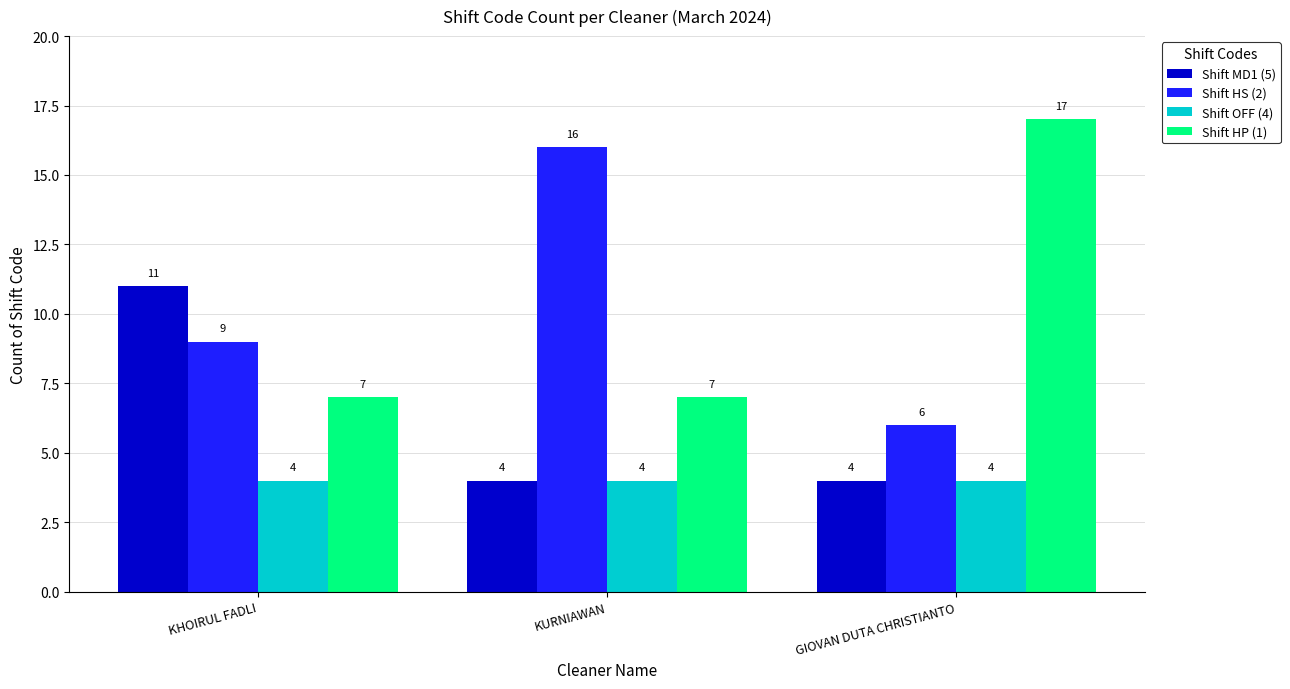

How many bars are there in total?

12